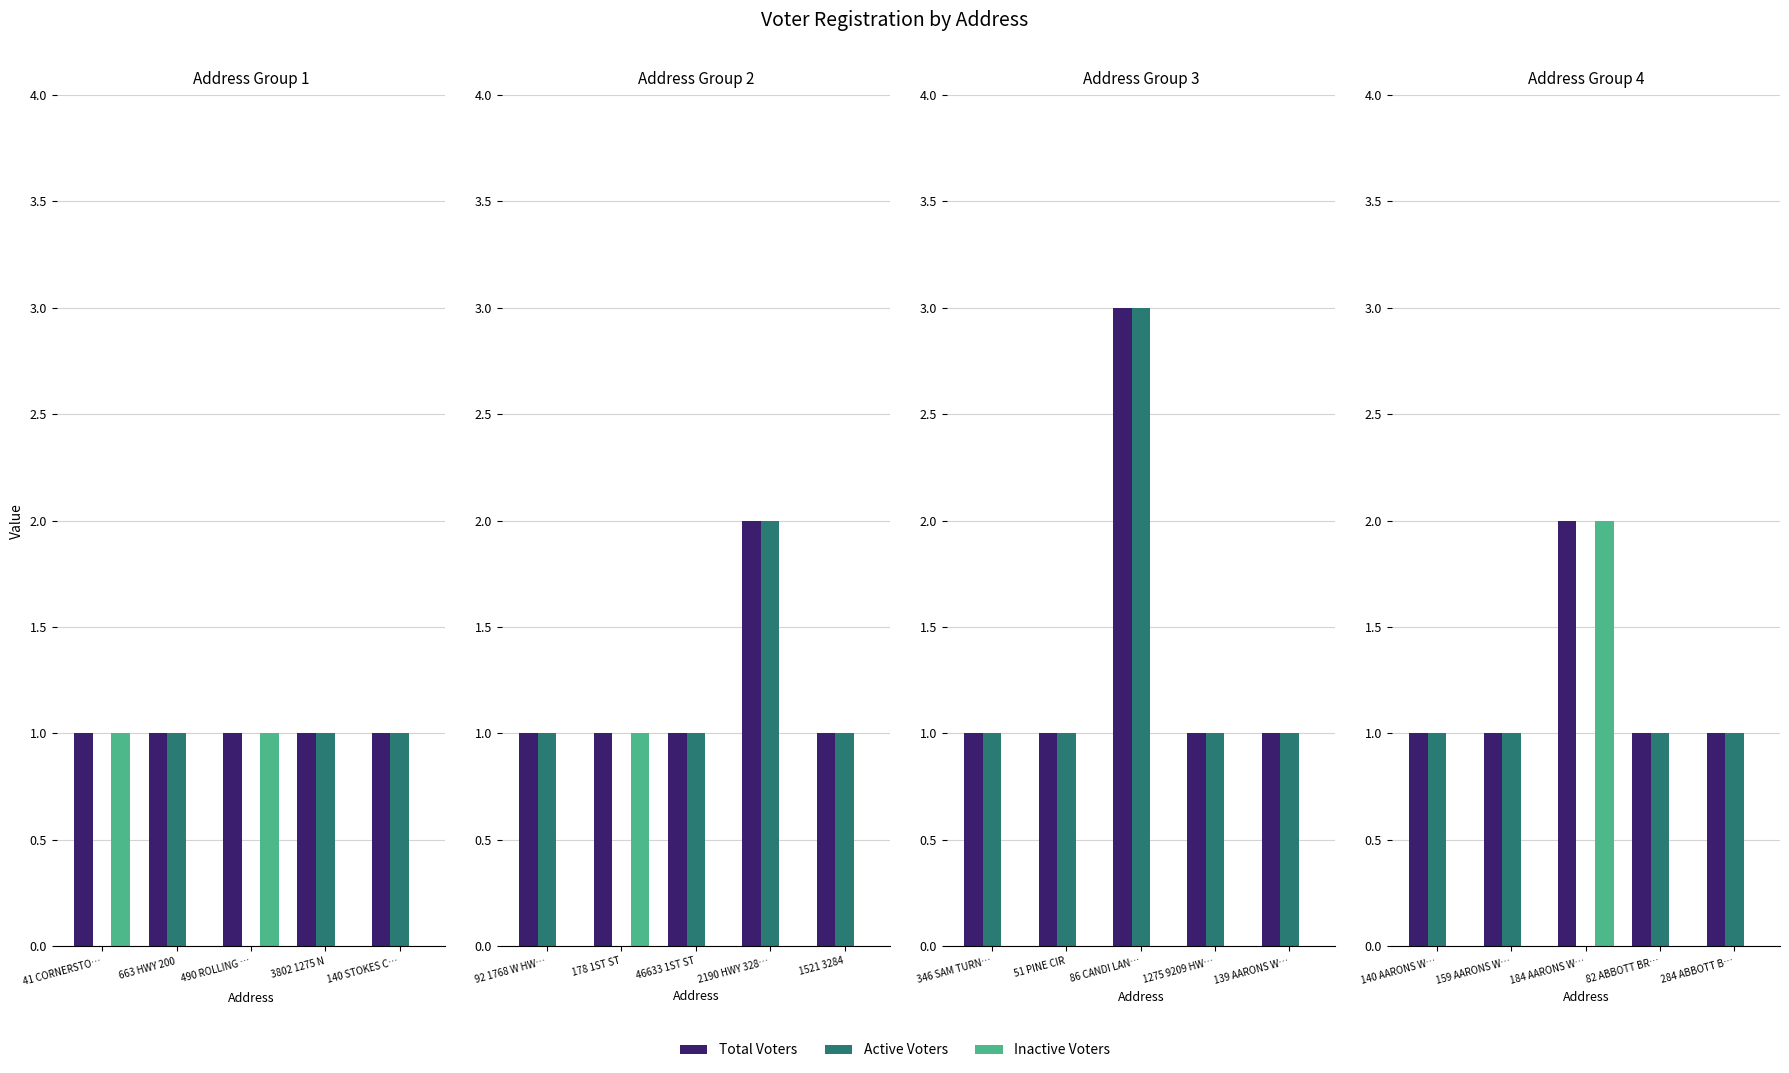

Are the bars horizontal?

No